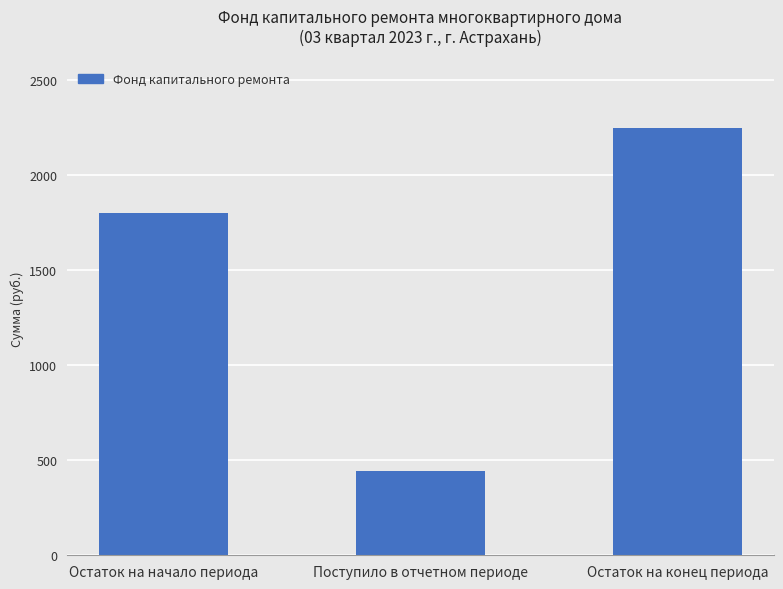

What value does the data have at Поступило в отчетном периоде?

444.5